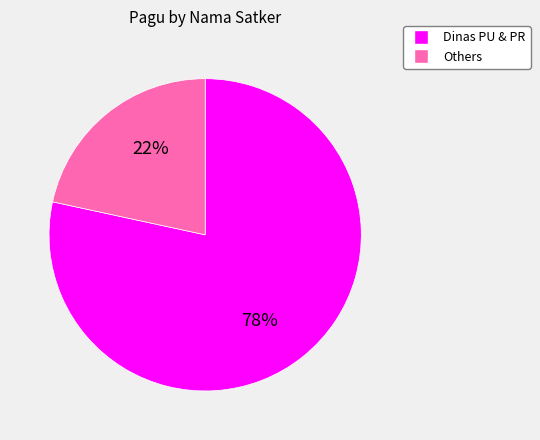

Is there a majority slice in this chart?

Yes